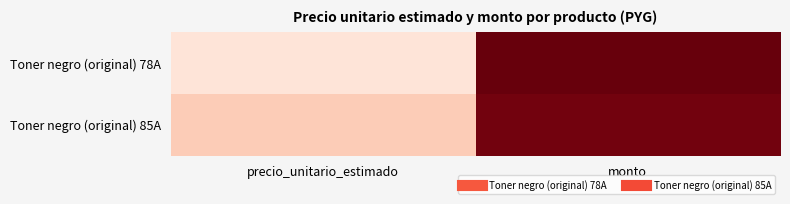

Between monto and precio_unitario_estimado, which is larger?

monto